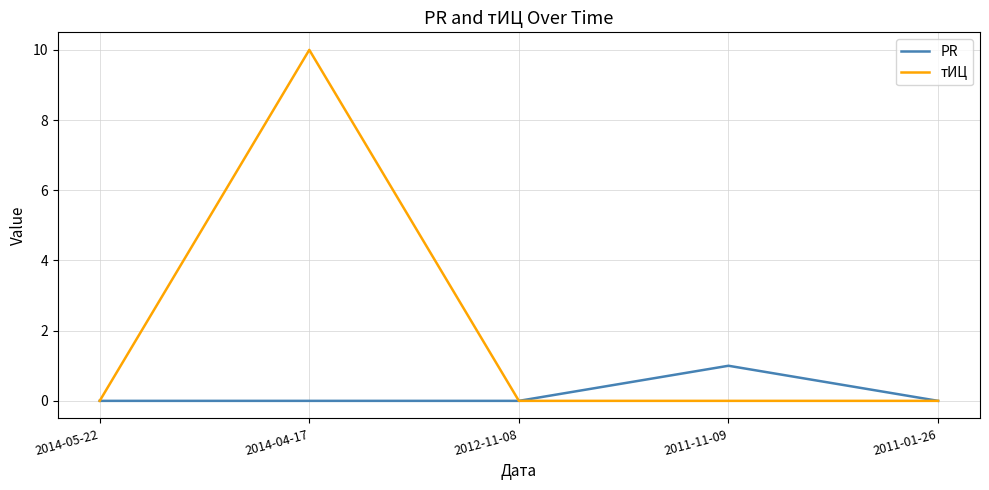

What are all the series names shown in the legend?

PR, тИЦ